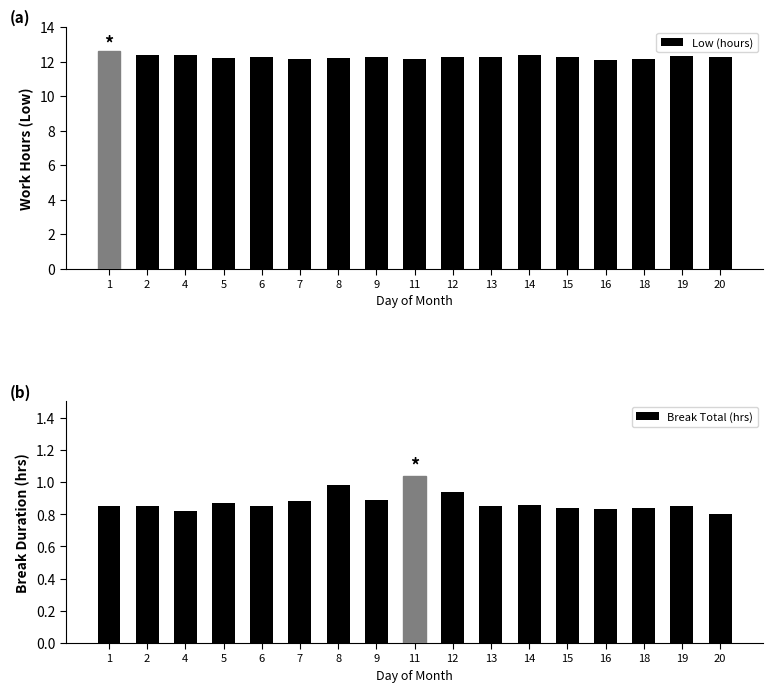

Rank the series at 1 from highest to lowest value.

Low (hours), Break Total (hrs)